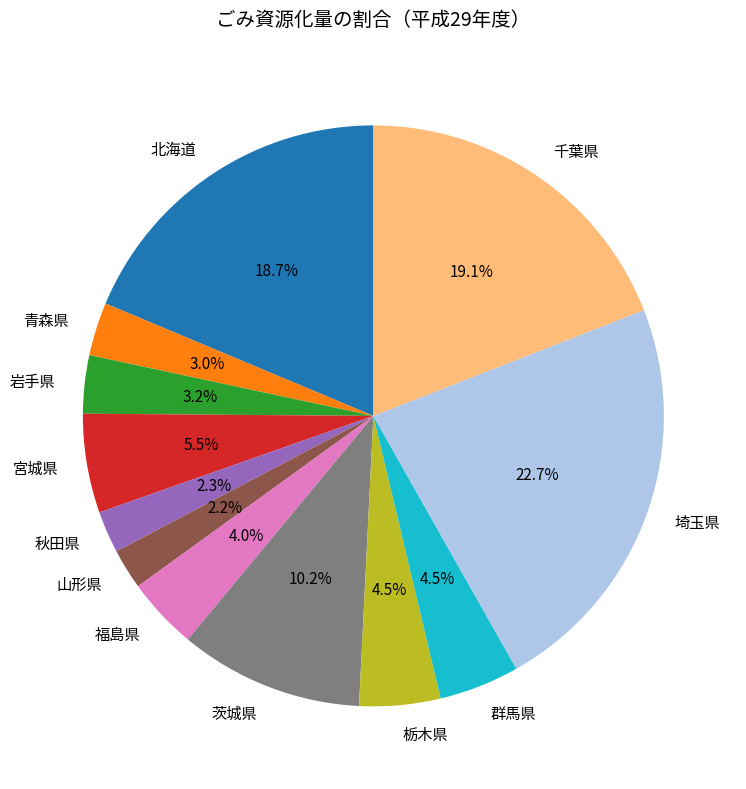

What portion of the pie excludes 群馬県?

95.5%